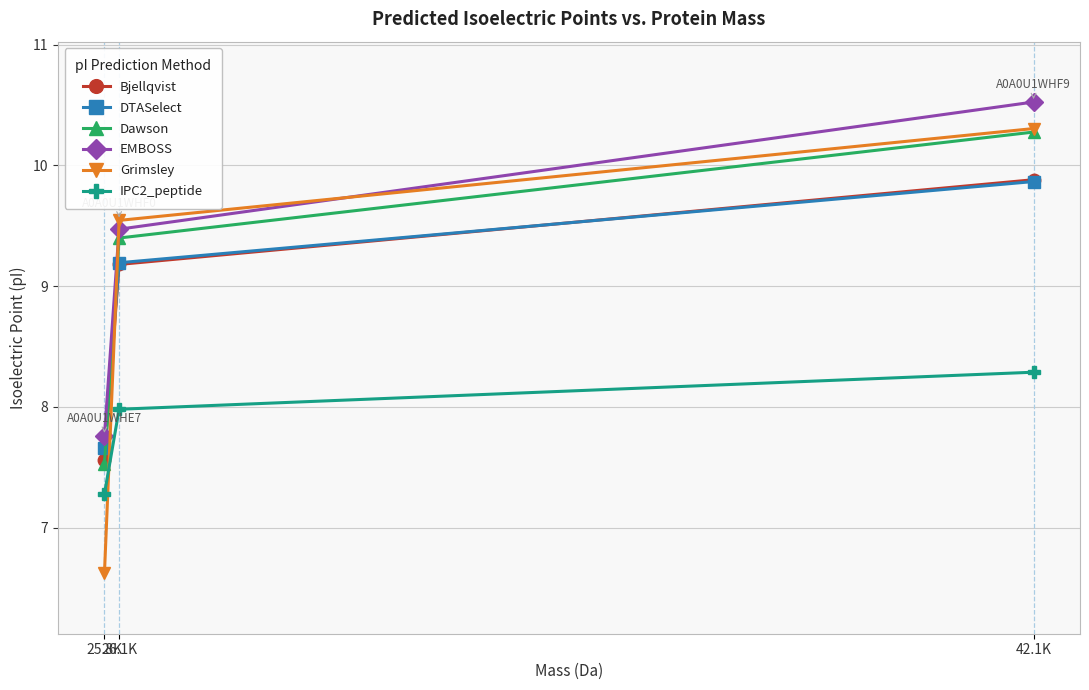

List the labels in order of IPC2_peptide value, smallest first.

25.8K, 26.1K, 42.1K